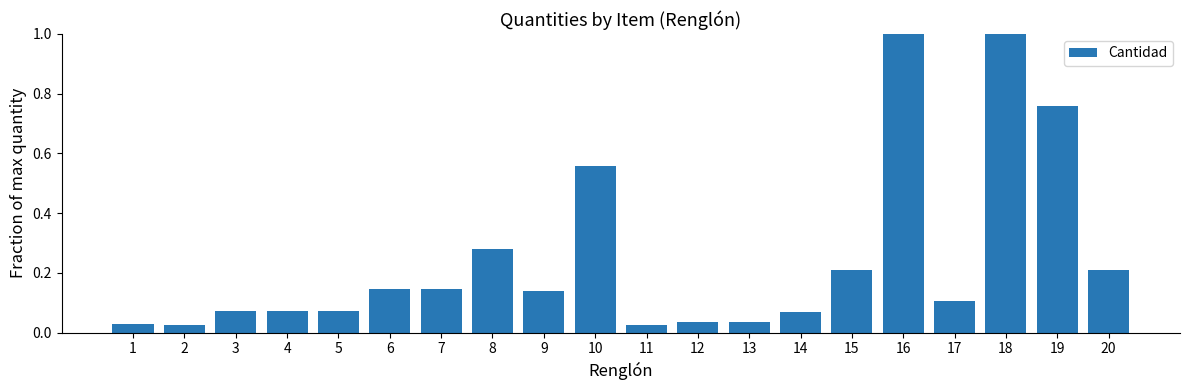

What is the value of the 15th bar from the left?

0.2